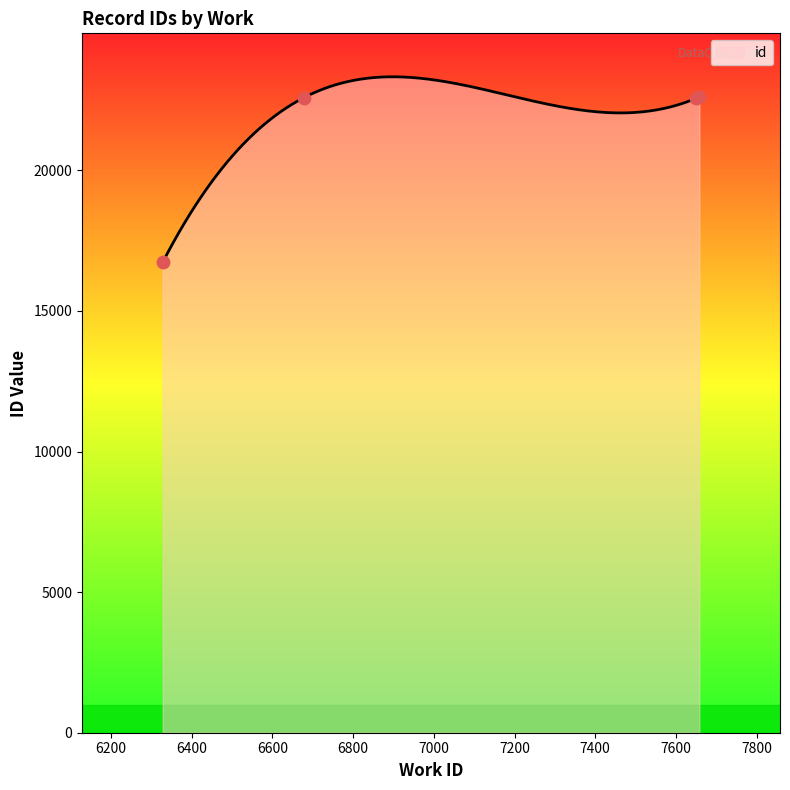

Between 6328 and 7650, which is larger?

7650